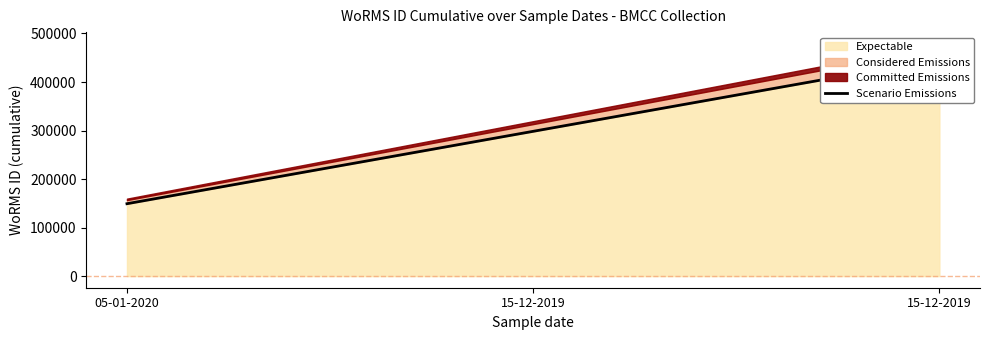

At which label does the data first exceed 298372?

15-12-2019